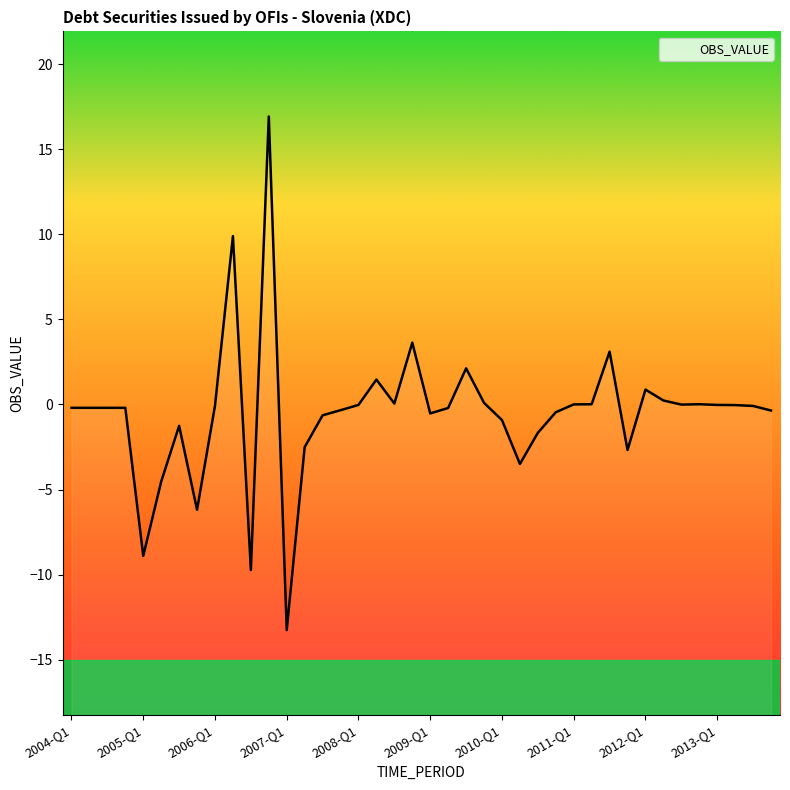

Reading left to right, list all the values displayed in this chart.

-0.2	-0.2	-0.2	-0.2	-8.9	-4.5	-1.3	-6.2	-0.1	9.9	-9.7	16.9	-13.3	-2.5	-0.6	-0.3	-0.0	1.5	0.1	3.6	-0.5	-0.2	2.1	0.1	-0.9	-3.5	-1.7	-0.5	0.0	0.0	3.1	-2.7	0.9	0.2	-0.0	0.0	-0.0	-0.0	-0.1	-0.4